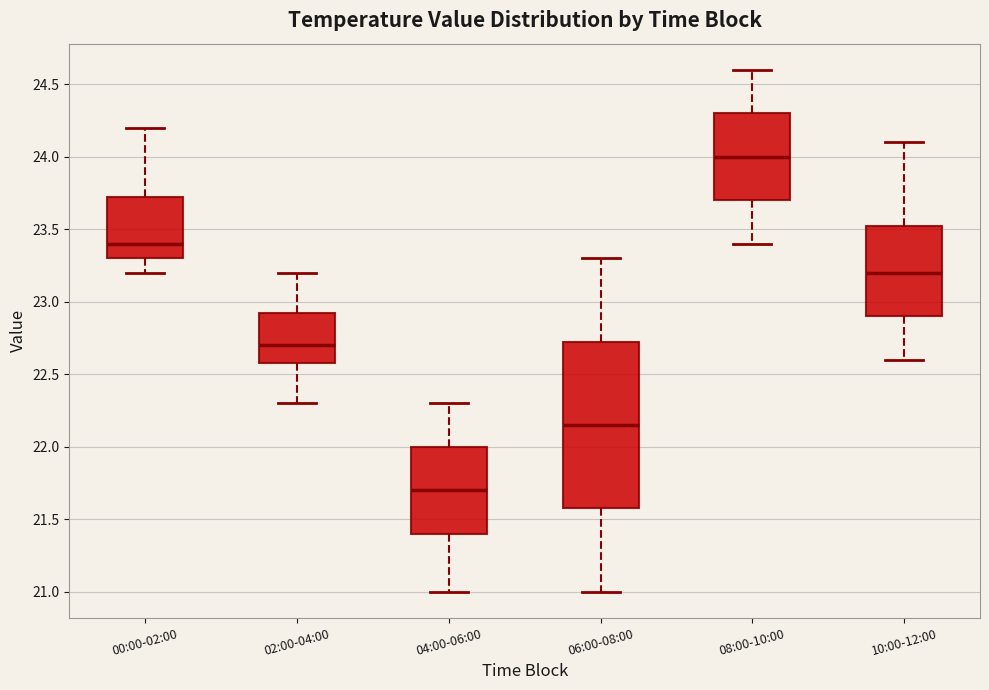

Where is the upper edge of the box for 10:00-12:00 on the y-axis? The values are not printed on the chart, so give them approximately, as read against the axis.

23.55